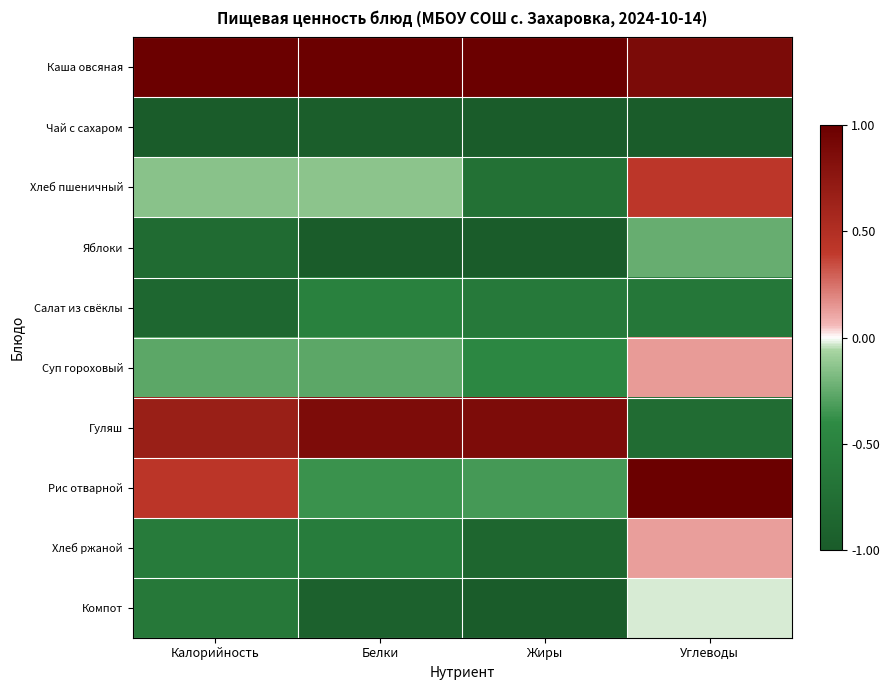

Which has a higher value, Белки or Жиры?

Белки